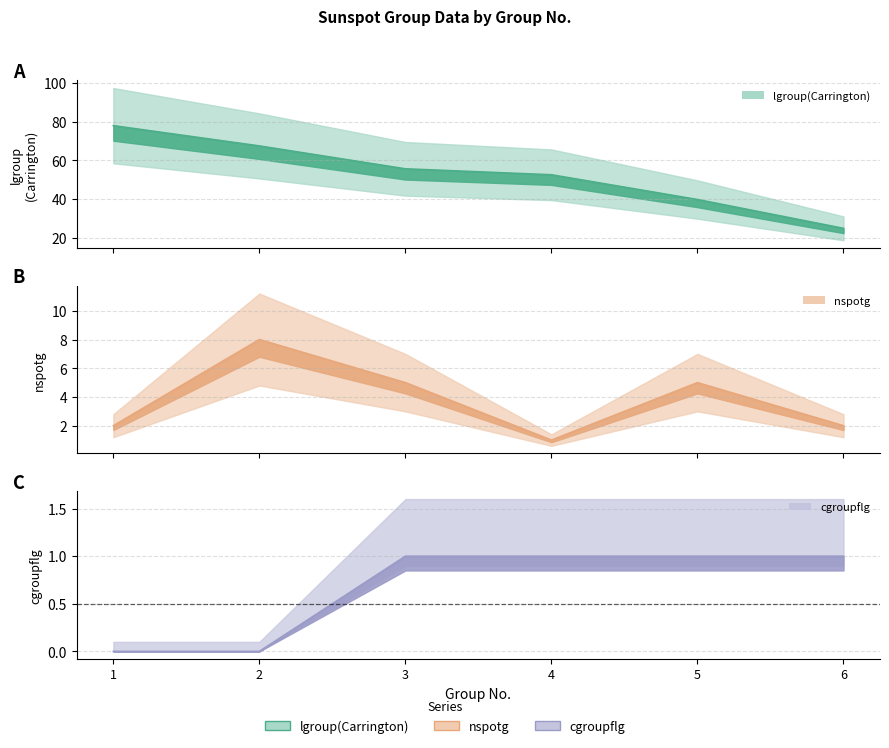

Which has a higher value, 6 or 5?

5